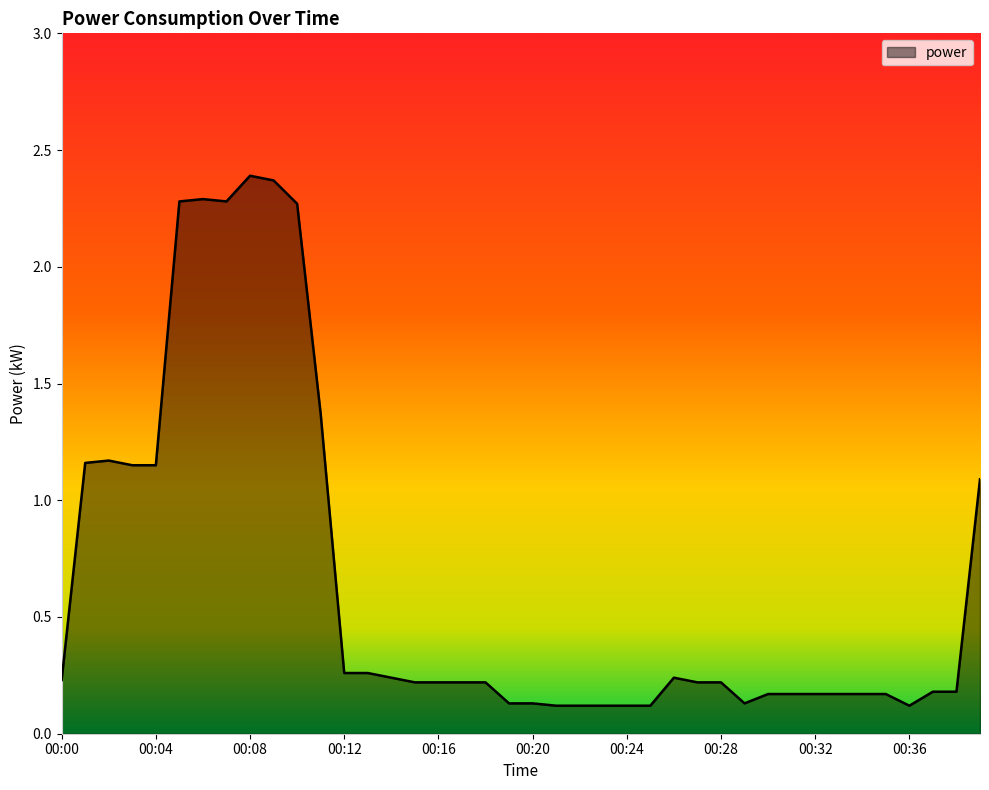

What is the difference between the maximum and minimum values?

2.3